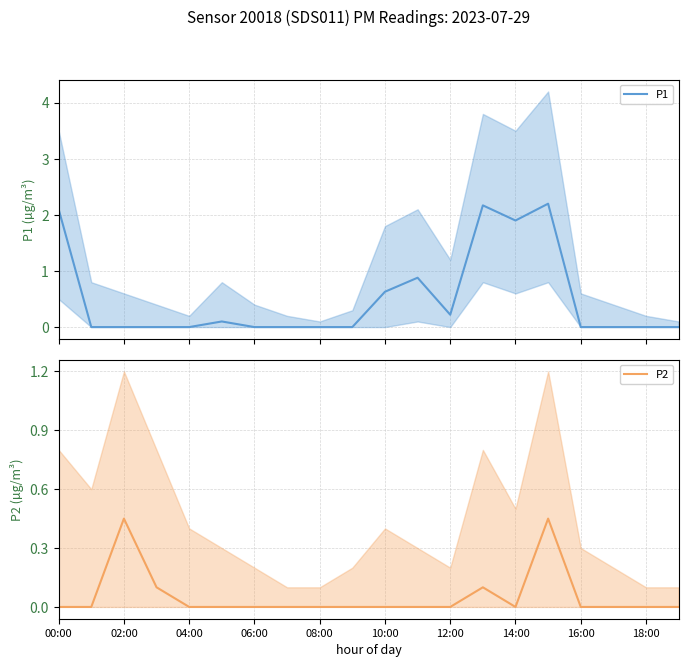

How many P2 values are between 0 and 1?

20